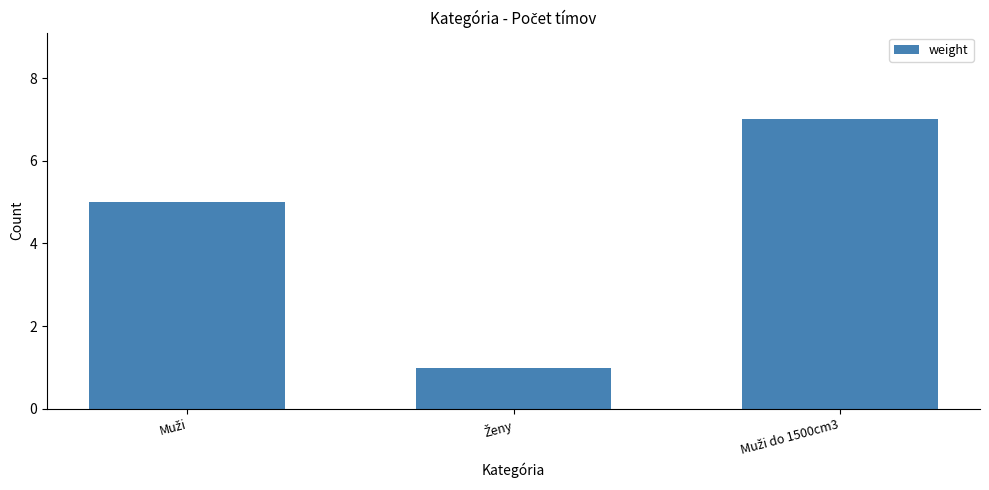

What is the value of the 3rd bar from the left?

7